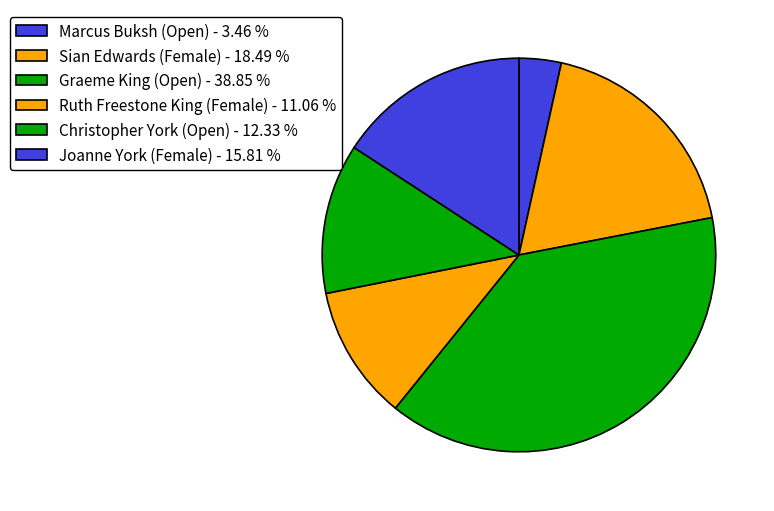

Count the number of slices in the pie.

6